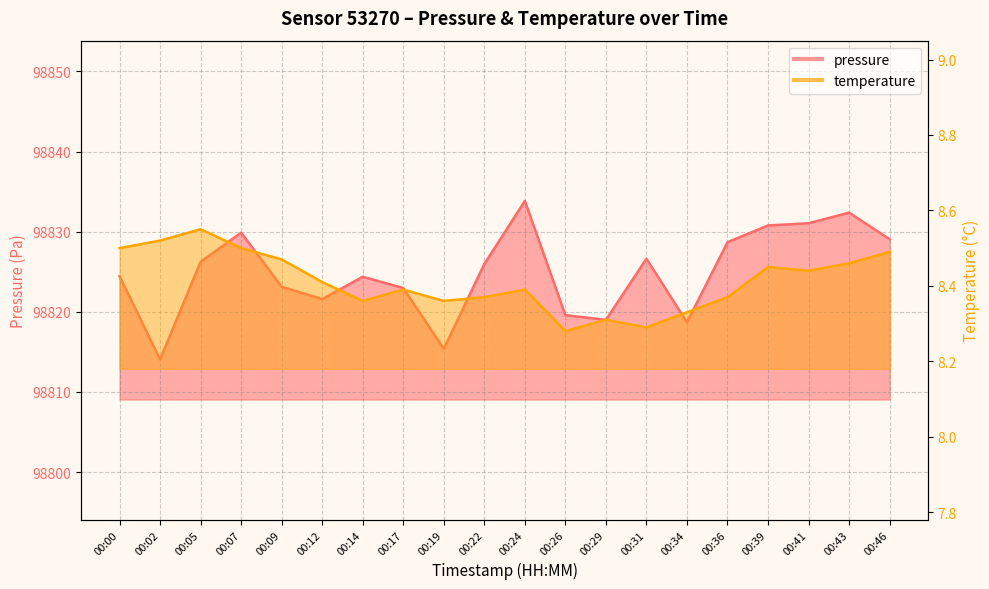

What value does the pressure series have at 00:02?

98814.1